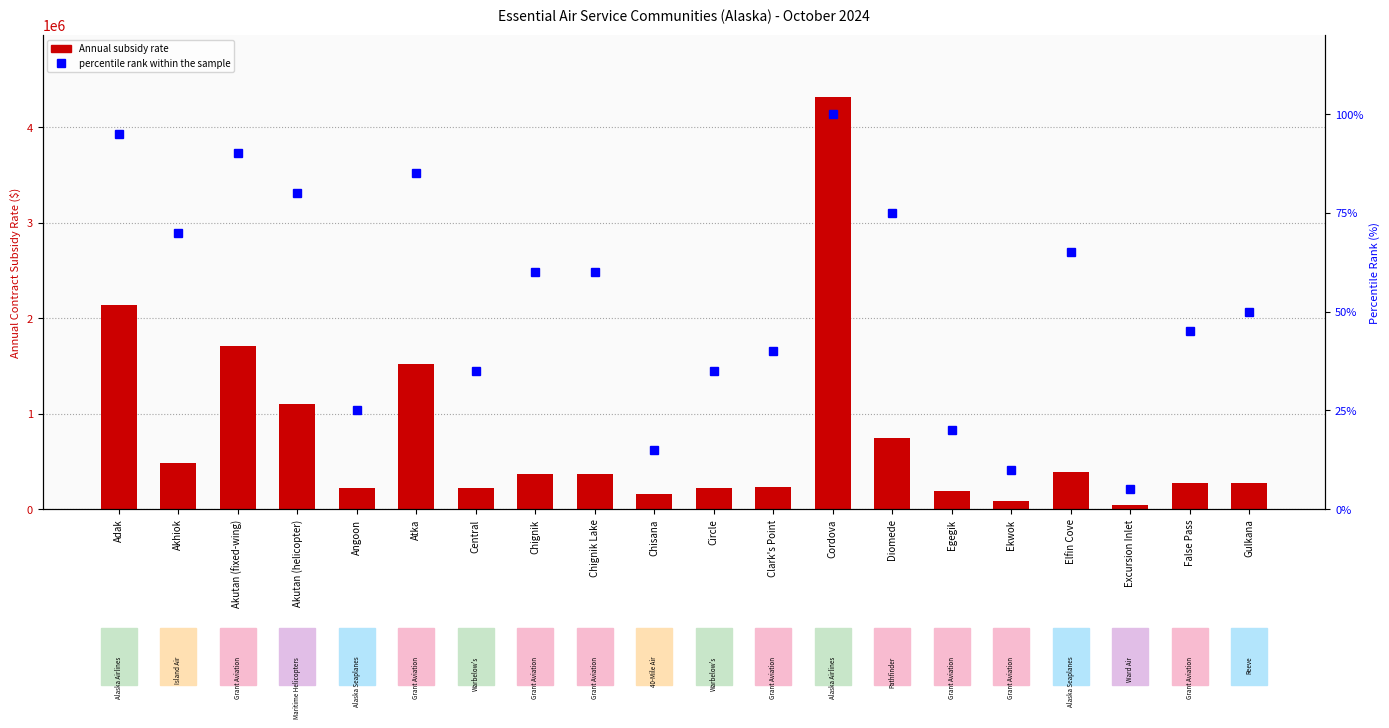

What is the label of the 3rd bar from the right?

Excursion Inlet